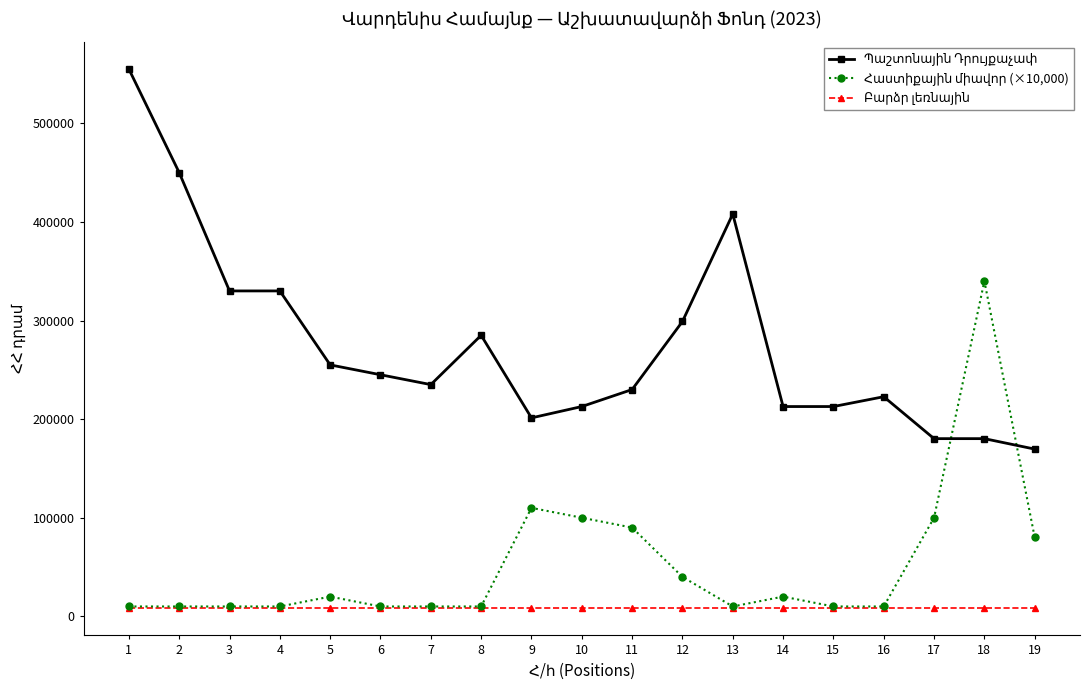

What is the maximum value shown in the chart?

555000